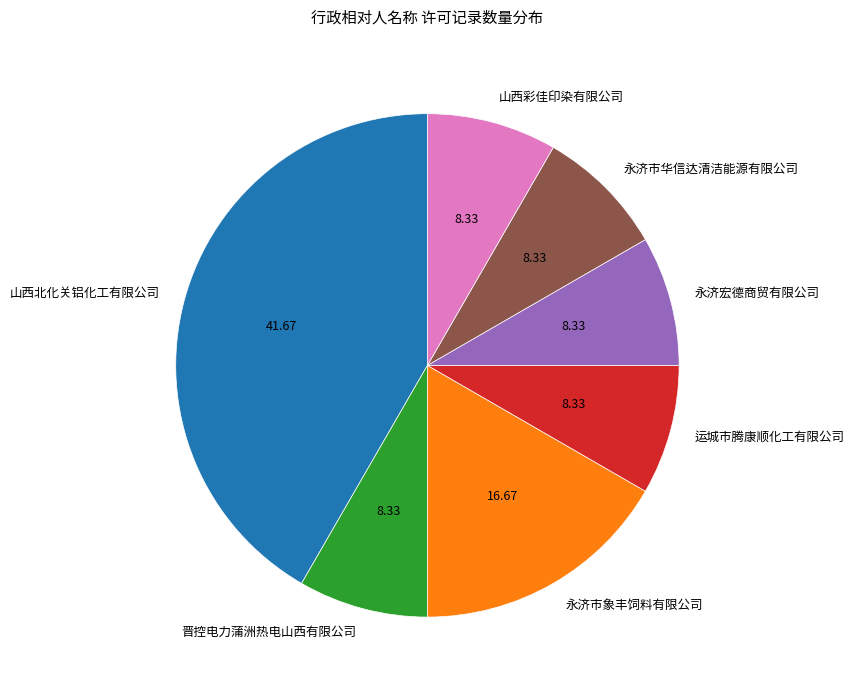

Which category has the biggest portion of the pie?

山西北化关铝化工有限公司